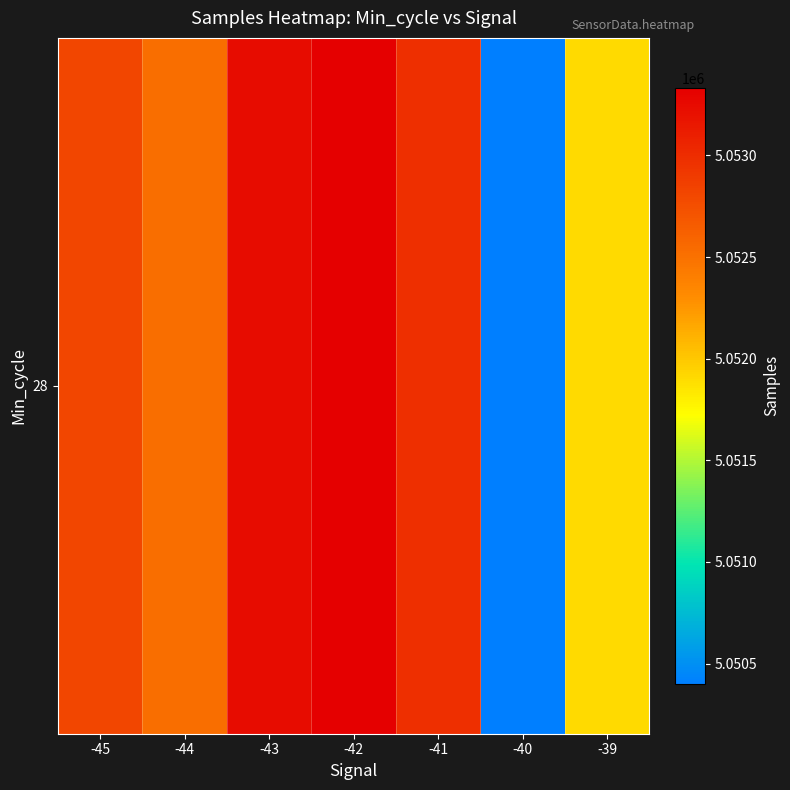

Between -39 and -42, which is larger?

-42